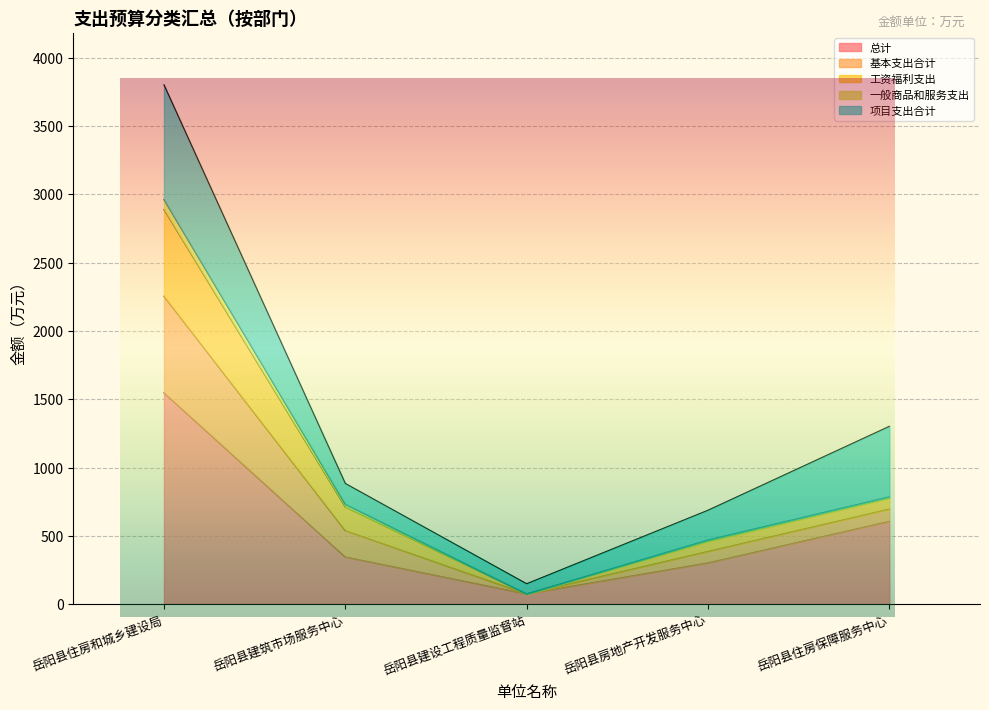

What position from the left is 岳阳县建设工程质量监督站?

3